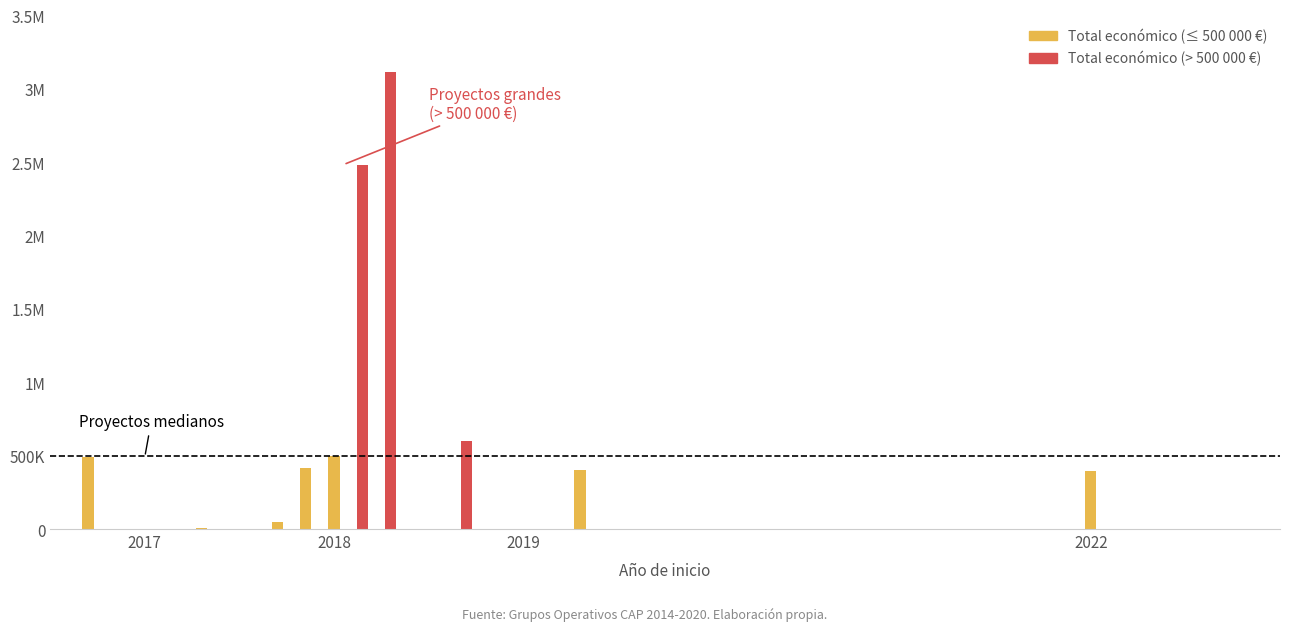

Rank the categories by value from highest to lowest.

2018, 2018, 2019, 2018, 2017, 2018, 2019, 2022, 2018, 2017